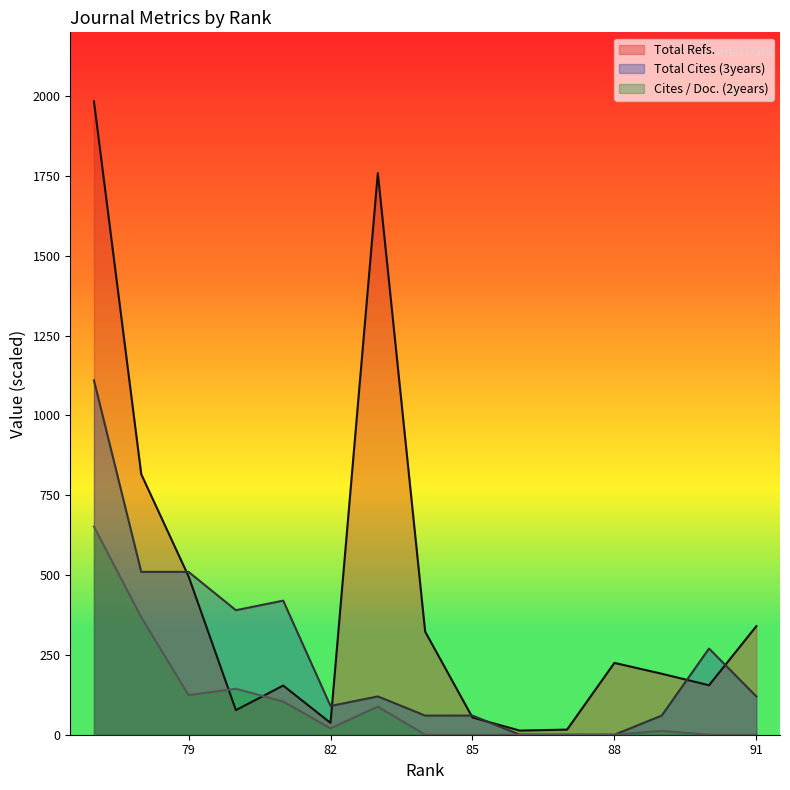

After their last crossing, which series has the higher values: Cites / Doc. (2years) or Total Refs.?

Total Refs.